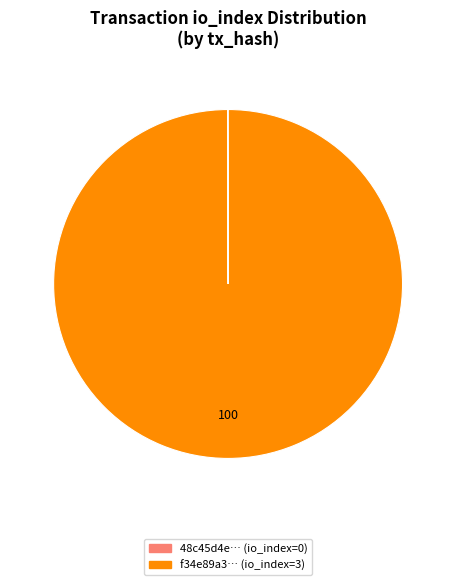

Is there any slice that represents more than half of the pie?

Yes